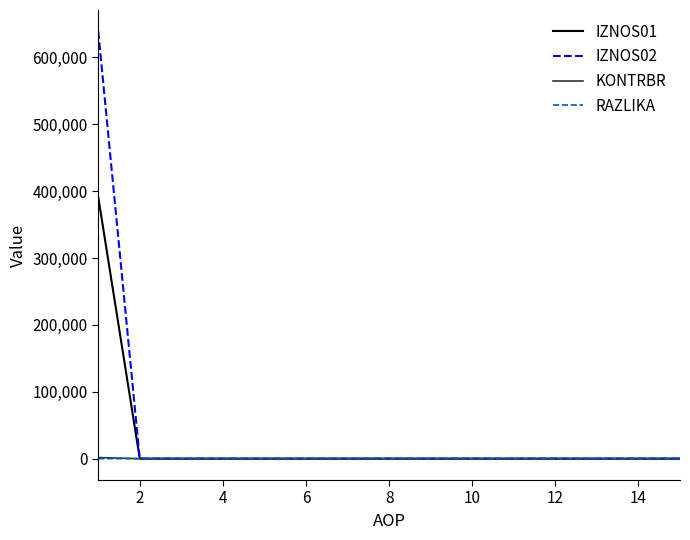

Which series has the widest spread of values?

IZNOS02